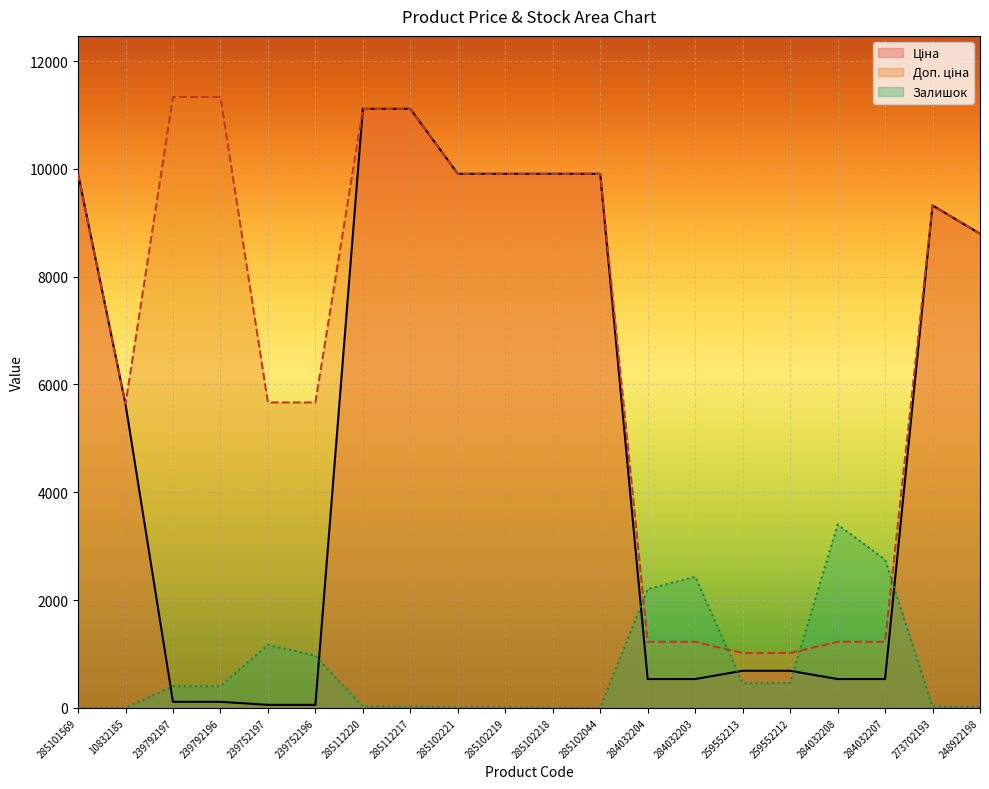

What is the difference between the maximum and second lowest values in the Залишок series?

3398.8